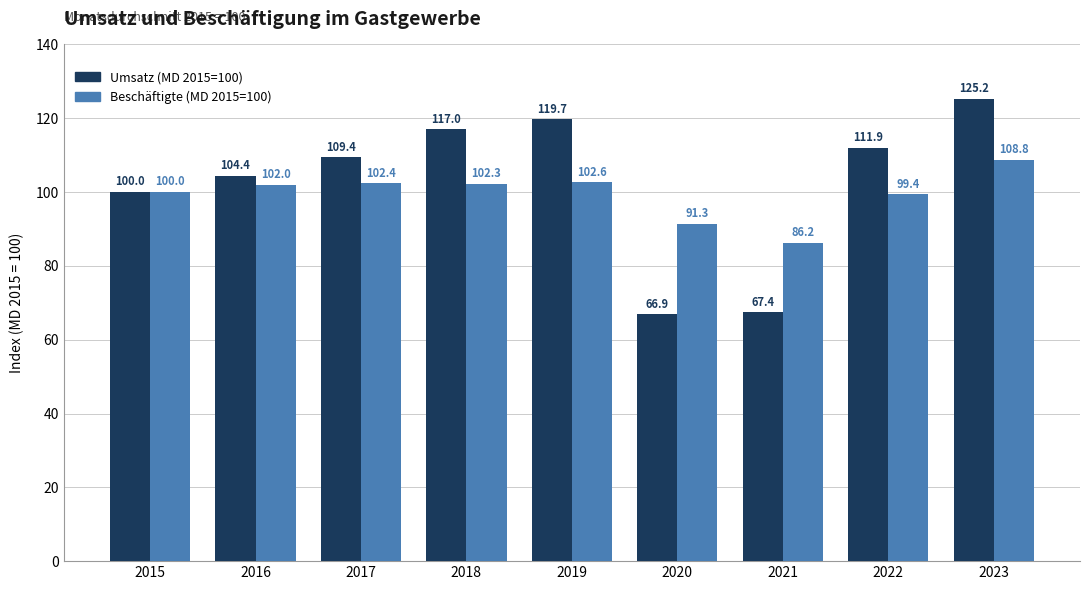

At 2021, list the series in order from largest to smallest.

Beschäftigte (MD 2015=100), Umsatz (MD 2015=100)